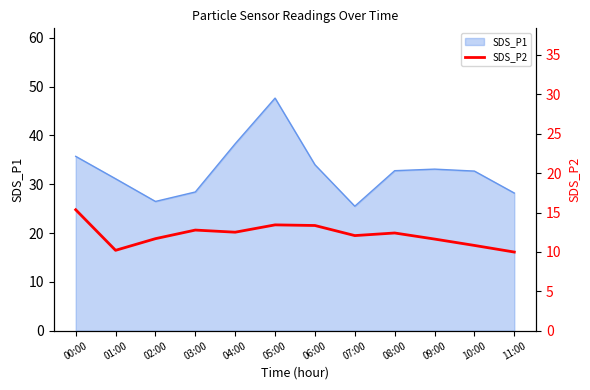

True or false: there are more than 2 points higher than both neighbors.

True